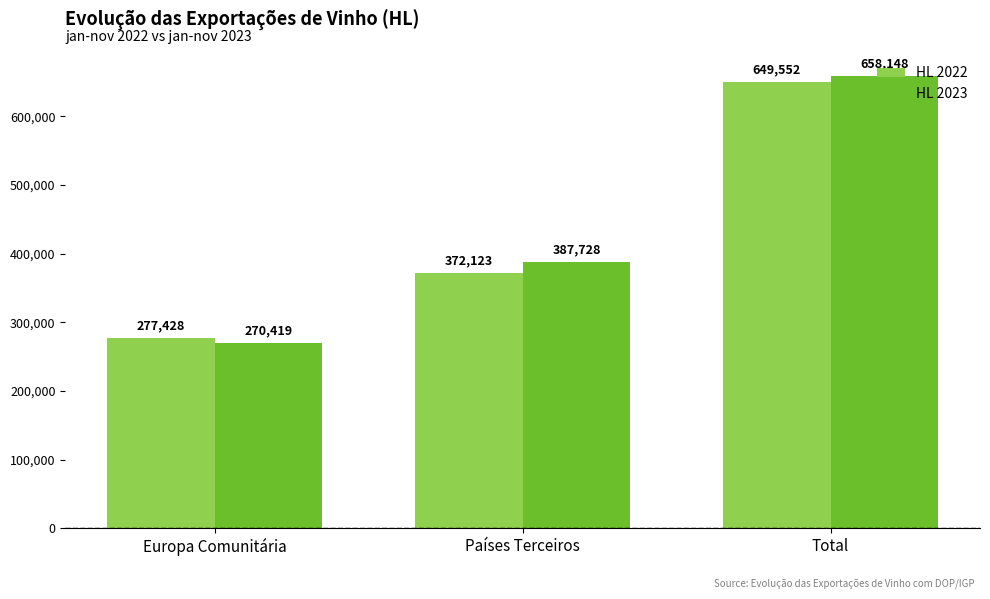

How many data points does each series have?

3